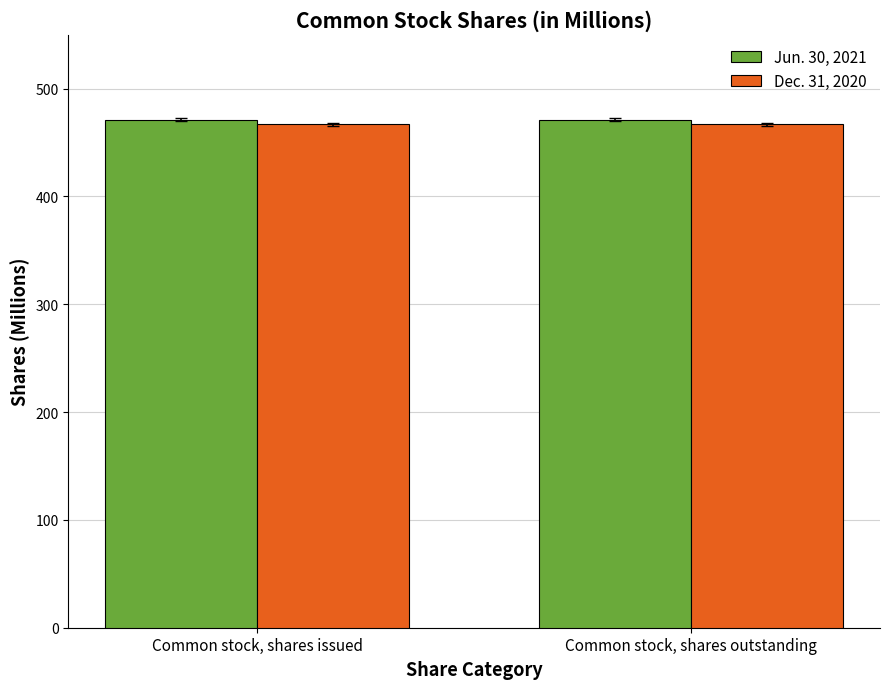

What is the sum of the Jun. 30, 2021 values at Common stock, shares issued and Common stock, shares outstanding?

942.4